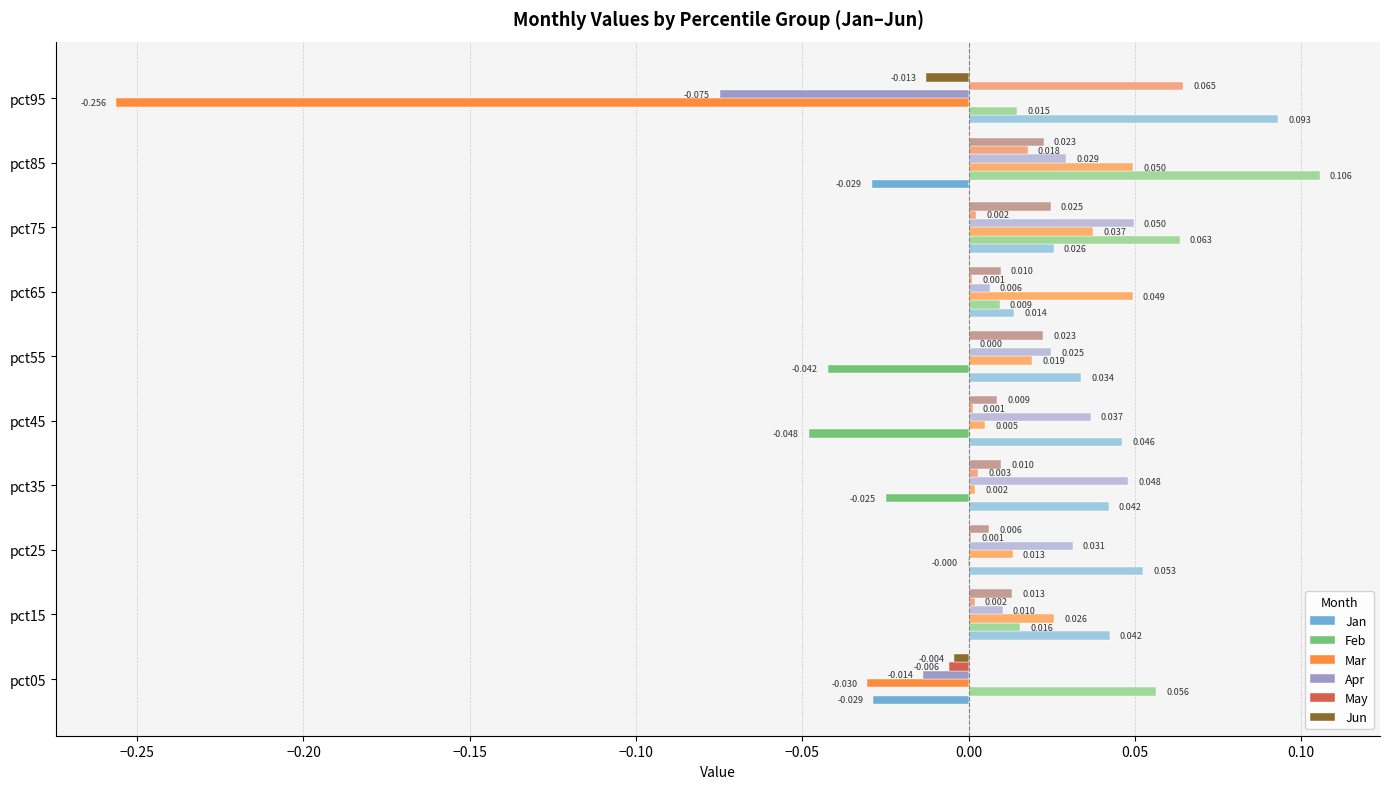

Is the value of Feb at pct35 greater than the value of Jan at pct25?

No